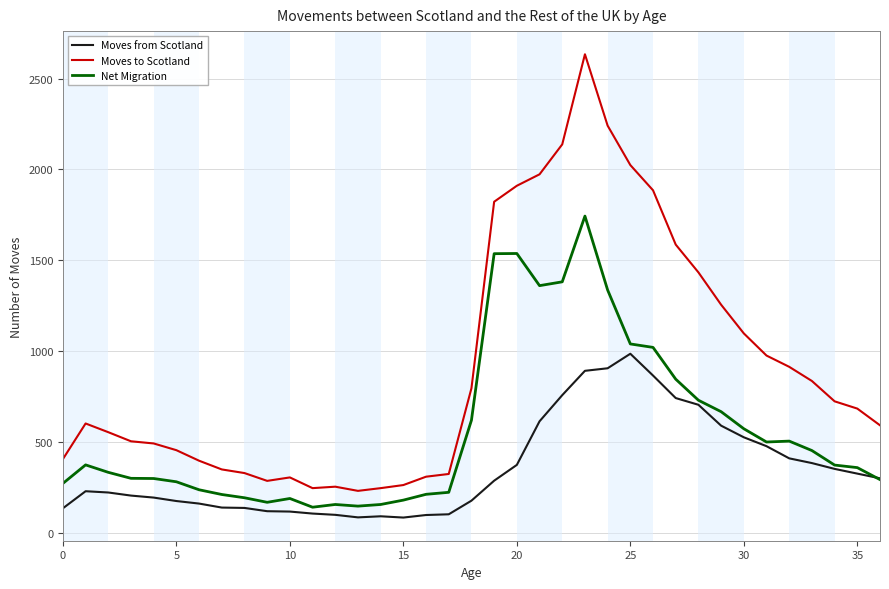

True or false: Moves to Scotland and Moves from Scotland cross at least once.

False